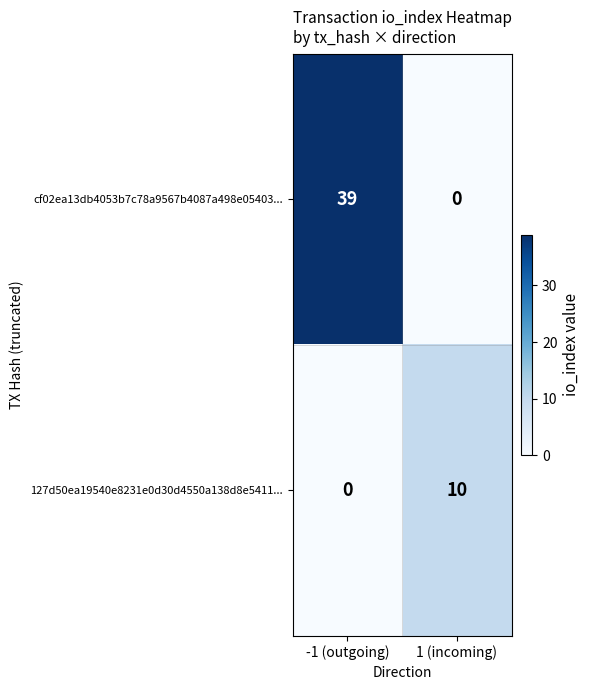

The 127d50ea19540e8231e0d30d4550a138d8e5411... series shows 3 at -1 (outgoing). True or false?

False